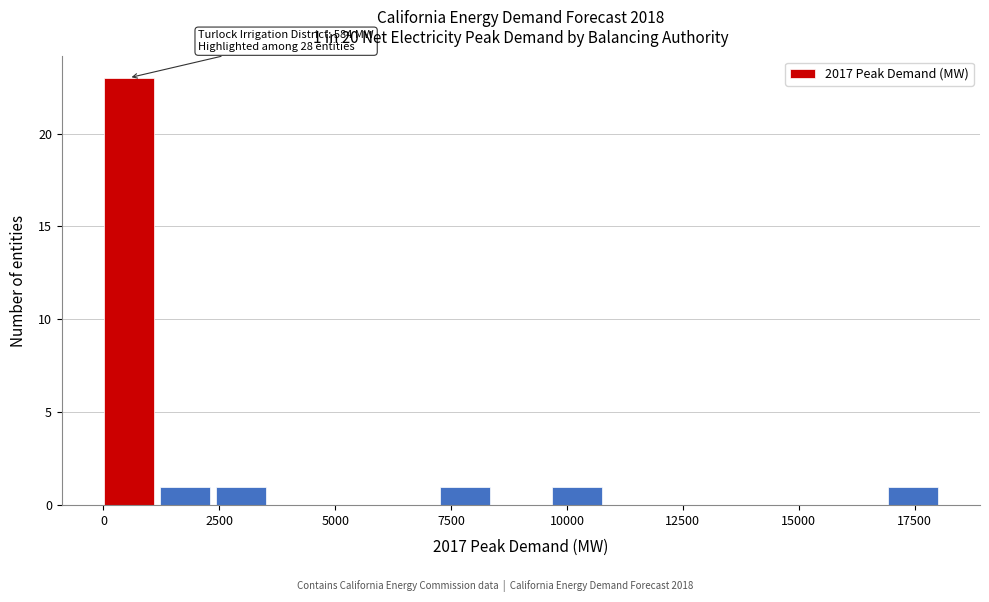

Around what value on the x-axis is the tallest bar? Give the approximate position of its centre, as read against the axis.

500